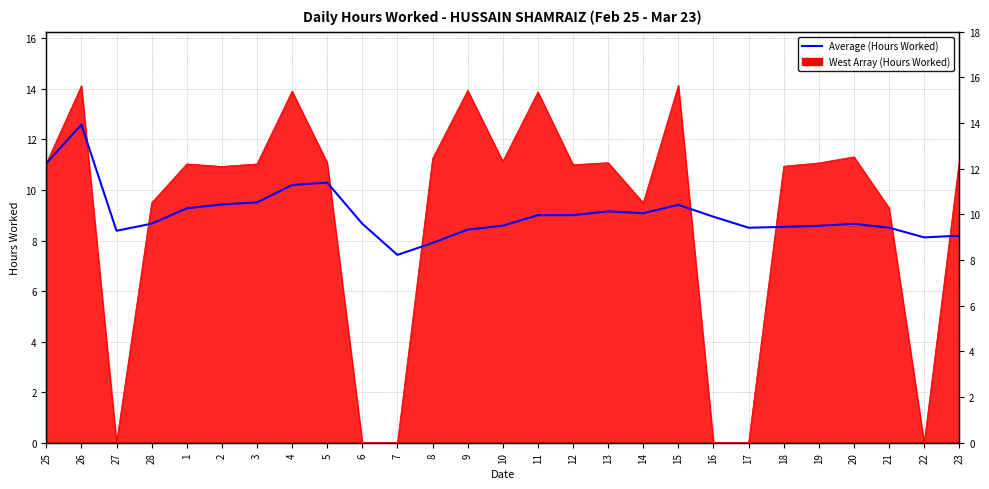

What is the value of the 24th point from the left?

8.7